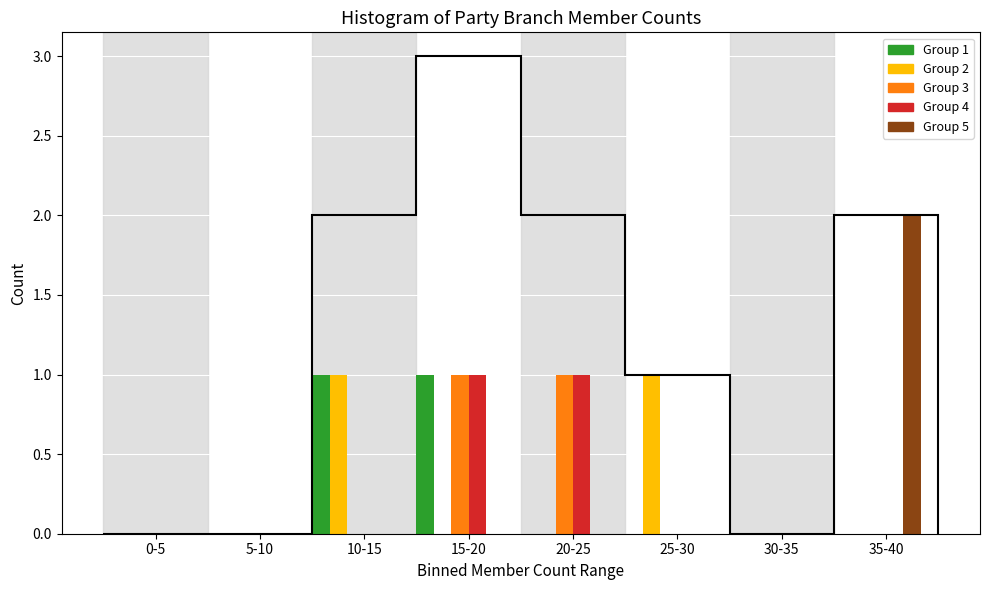

At which category is the sum across all series the highest?

15-20